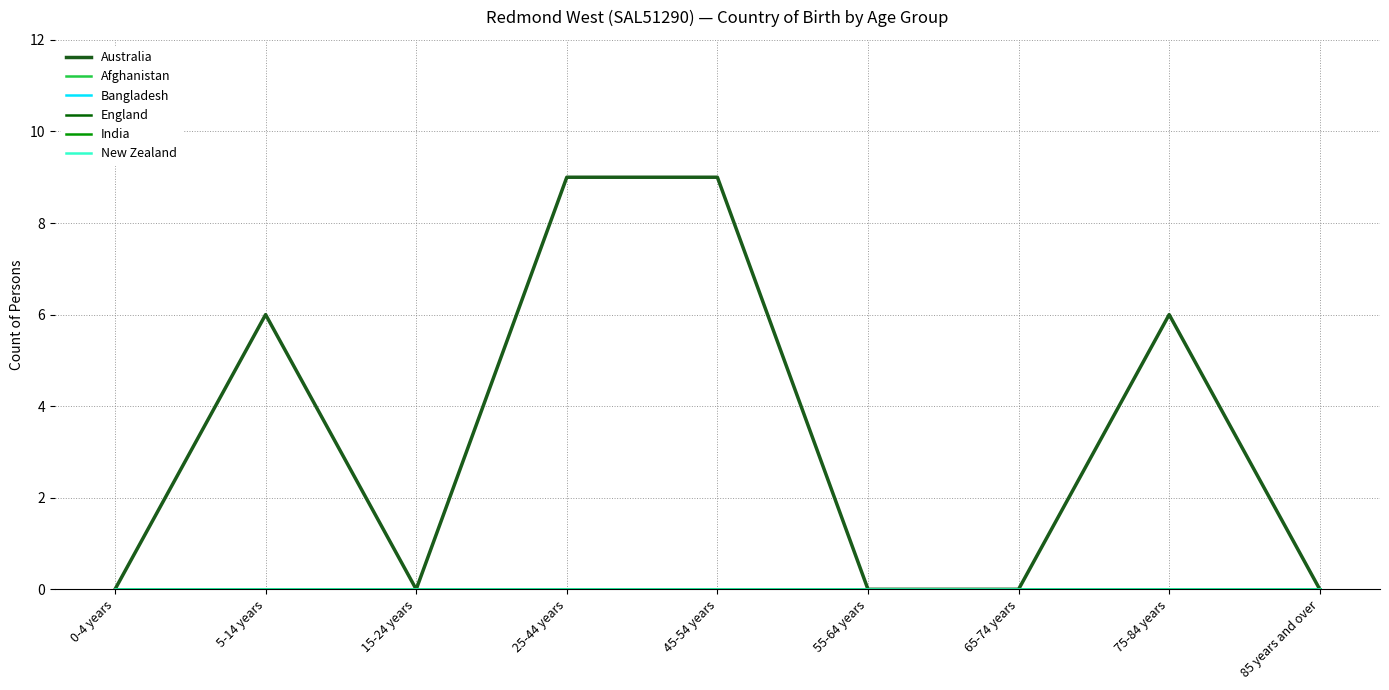

Is the value of New Zealand at 25-44 years greater than the value of Bangladesh at 65-74 years?

No